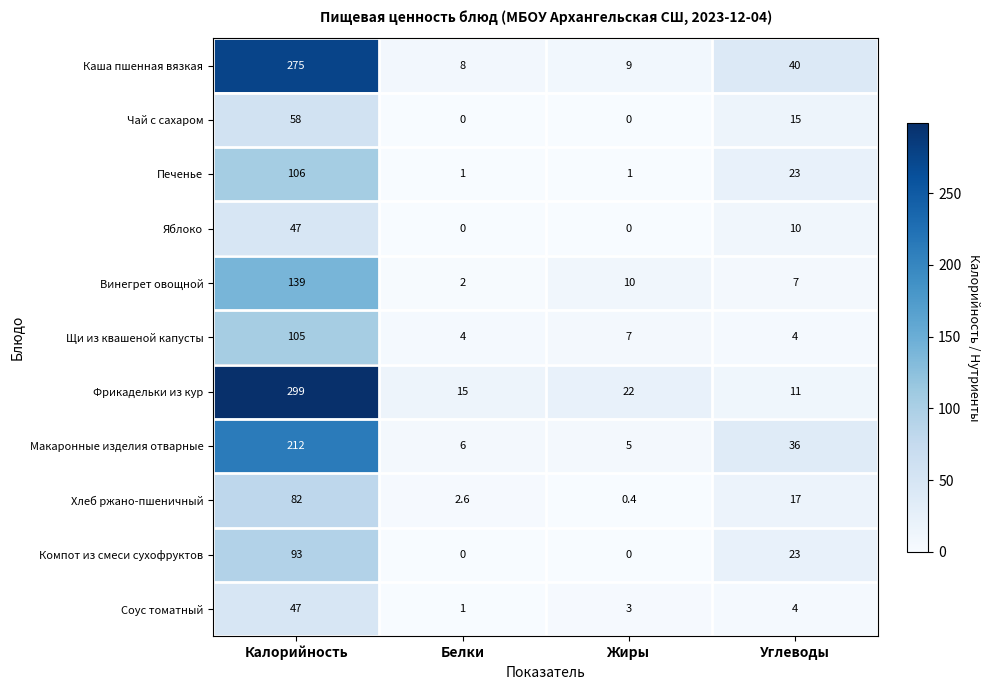

What is the average value of the Хлеб ржано-пшеничный series?

25.5